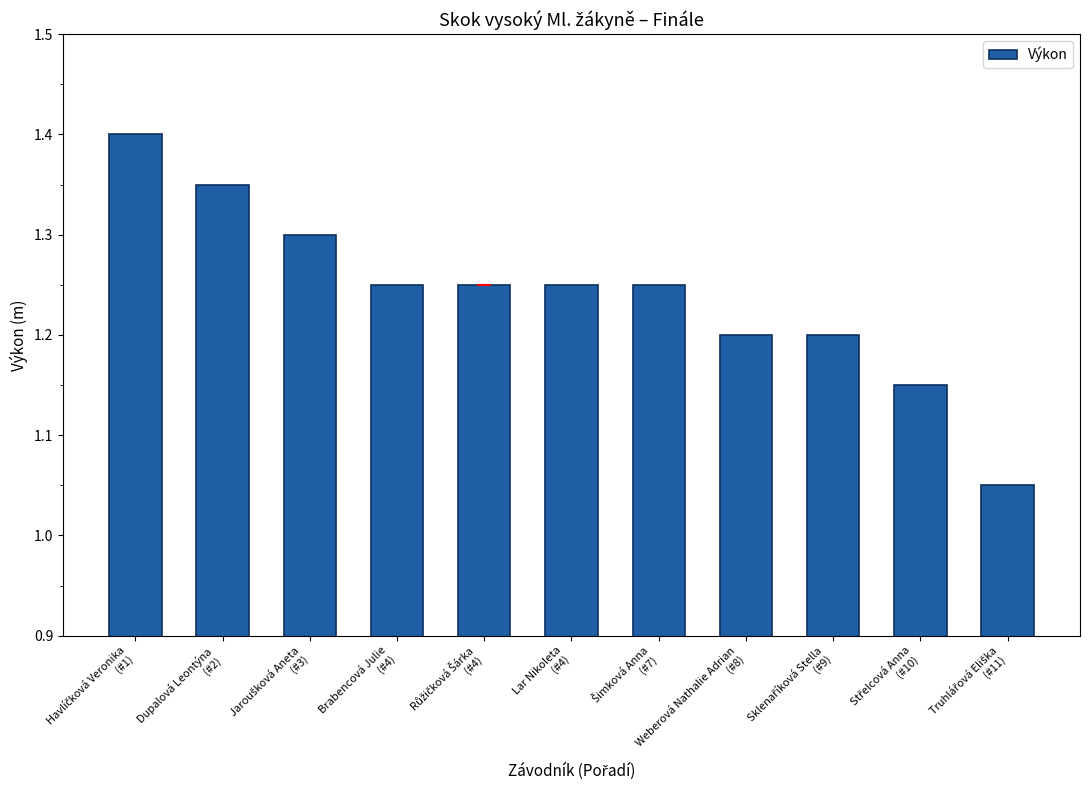

Count the values in the range 1 to 2.

11